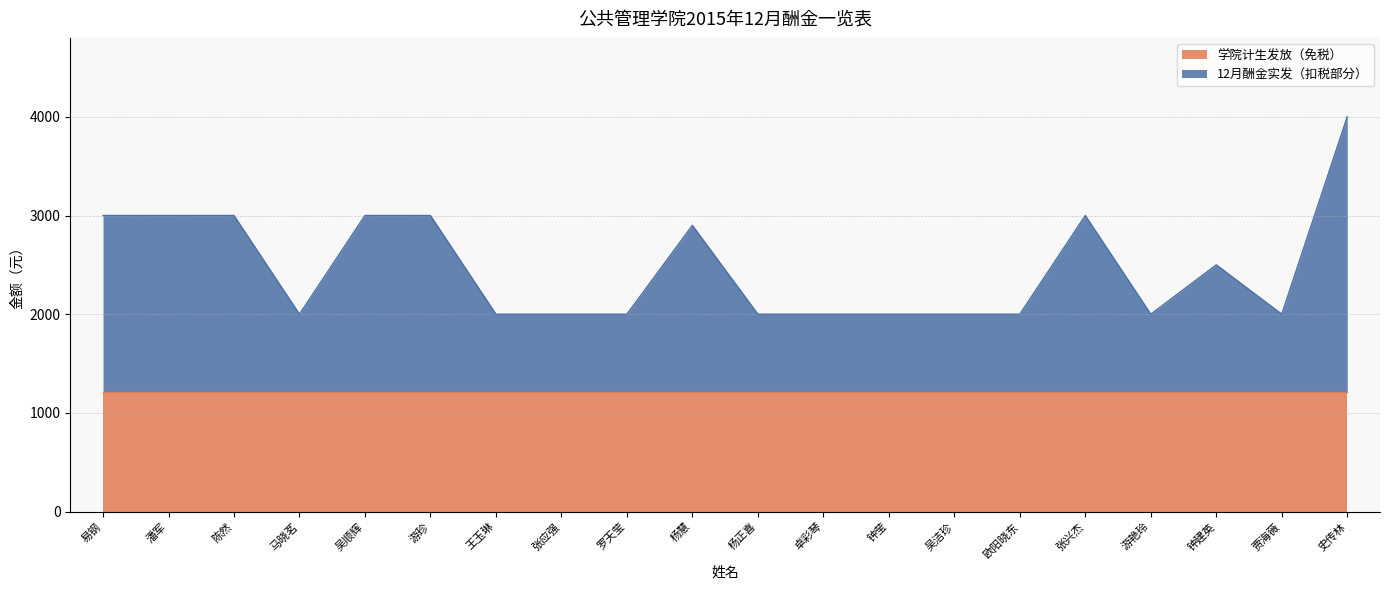

List the labels in order of value, largest first.

史传林, 易钢, 潘军, 陈然, 吴顺辉, 游珍, 张兴杰, 杨慧, 钟建英, 马晓茗, 王玉琳, 张应强, 罗天莹, 杨正喜, 卓彩琴, 钟莹, 吴洁珍, 欧阳晓东, 游艳玲, 贾海薇